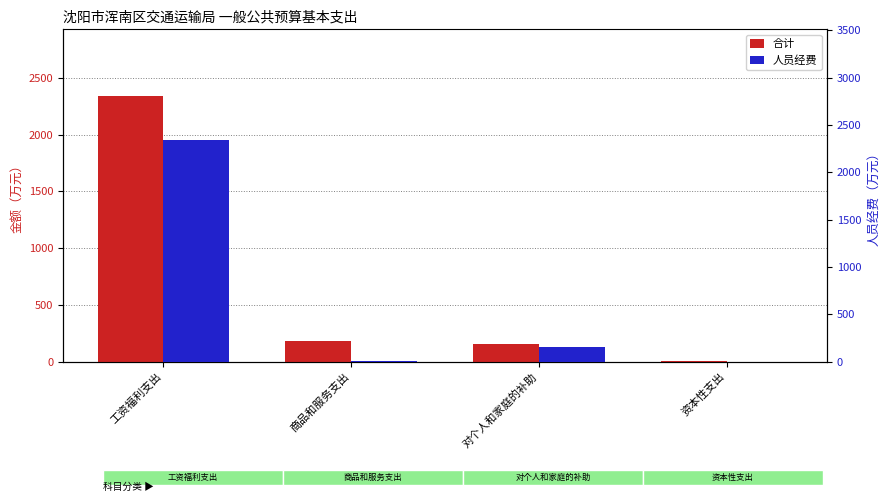

Is the value of 合计 at 资本性支出 greater than the value of 人员经费 at 工资福利支出?

No